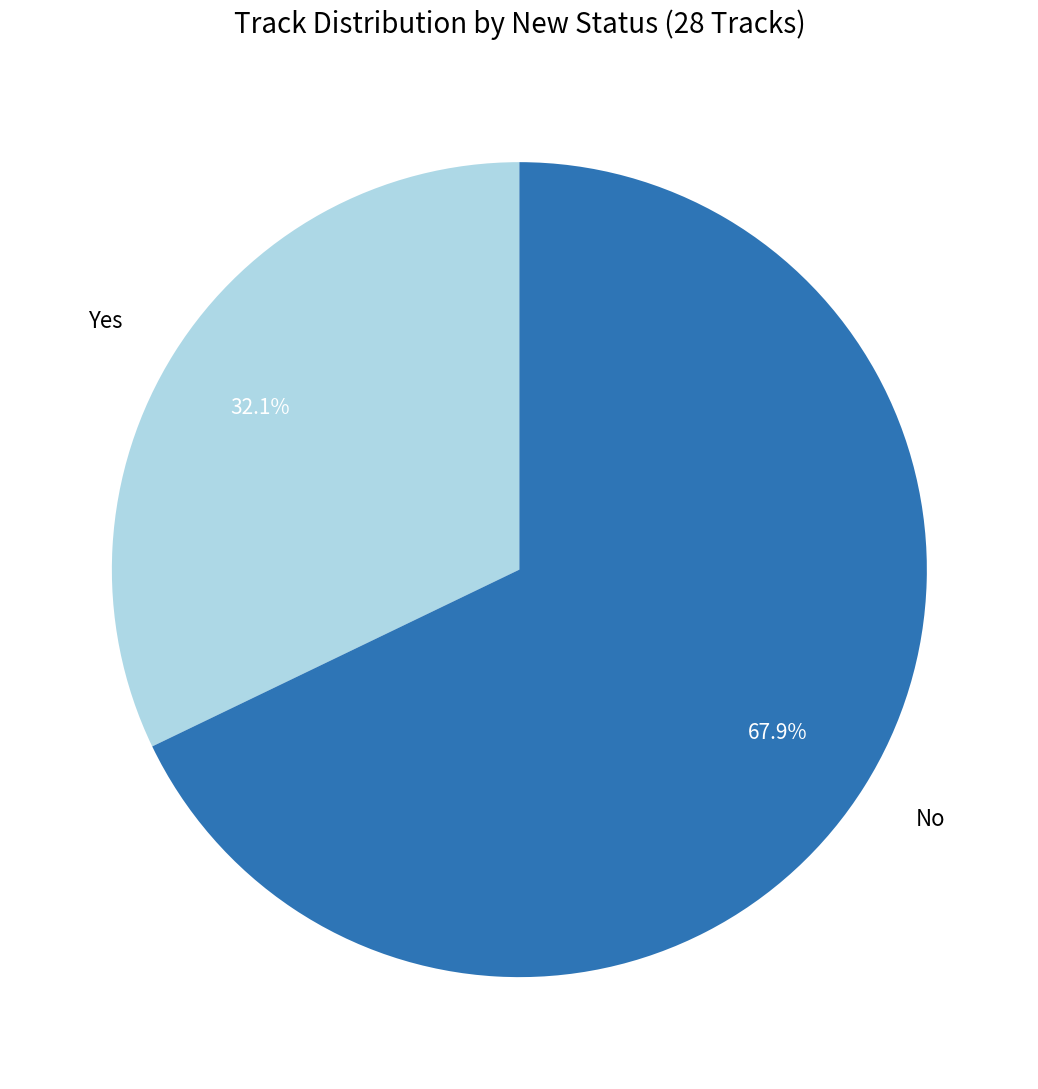

Which category accounts for the majority?

No